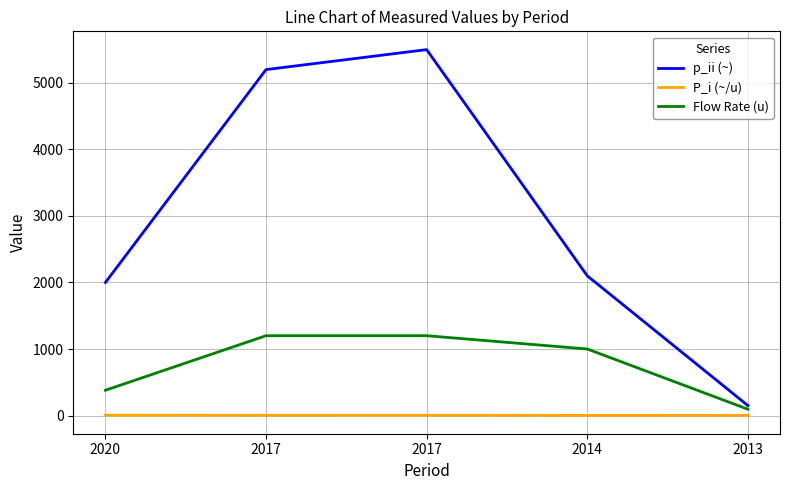

Does the chart display data point markers on the line(s)?

No